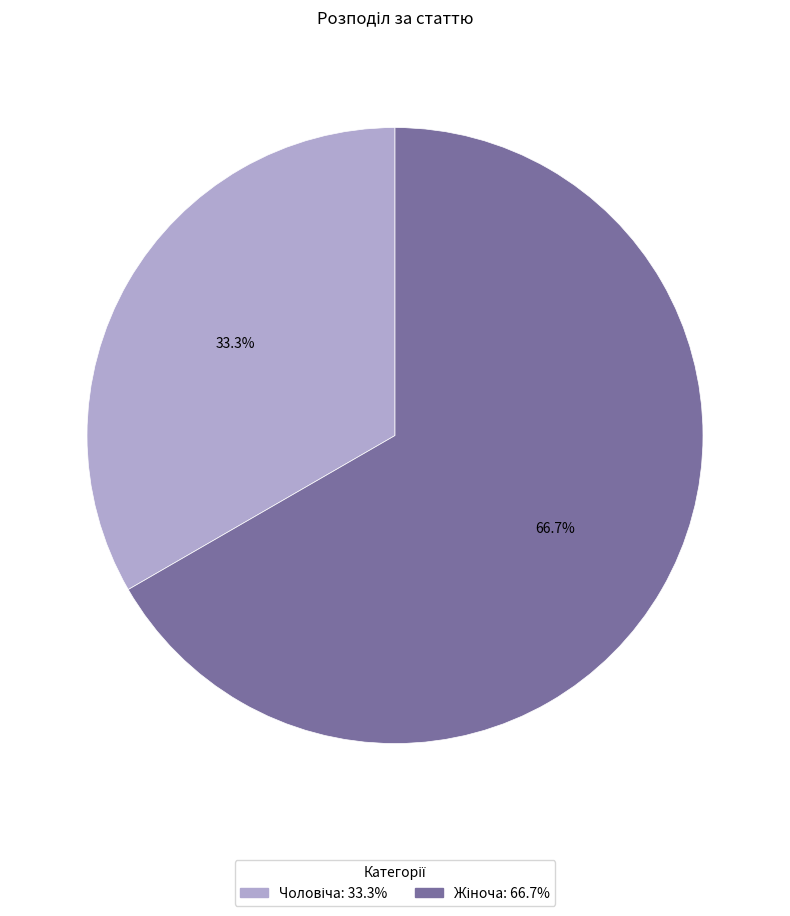

Is there a majority slice in this chart?

Yes